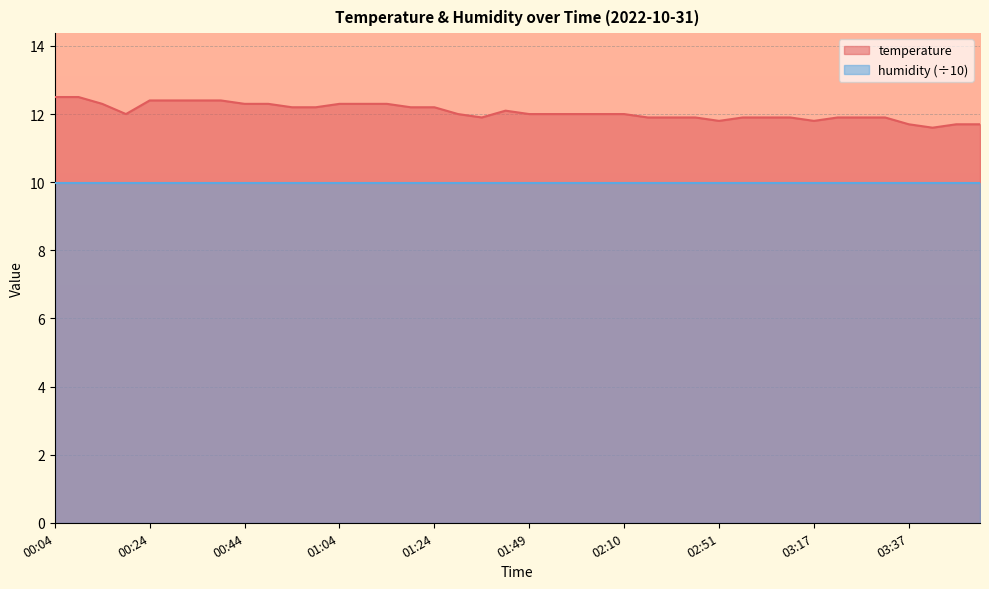

Where is the first local maximum?

01:39